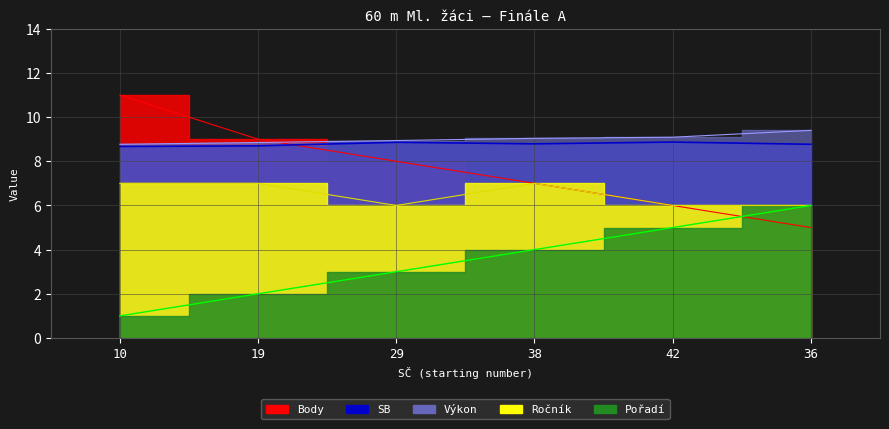

Reading right to left, what are all the values shown in this chart?

Pořadí: 6.0	5.0	4.0	3.0	2.0	1.0
Výkon: 9.4	9.1	9.0	8.9	8.8	8.8
Body: 5.0	6.0	7.0	8.0	9.0	11.0
SB: 8.8	8.9	8.8	8.9	8.7	8.7
Ročník: 6.0	6.0	7.0	6.0	7.0	7.0